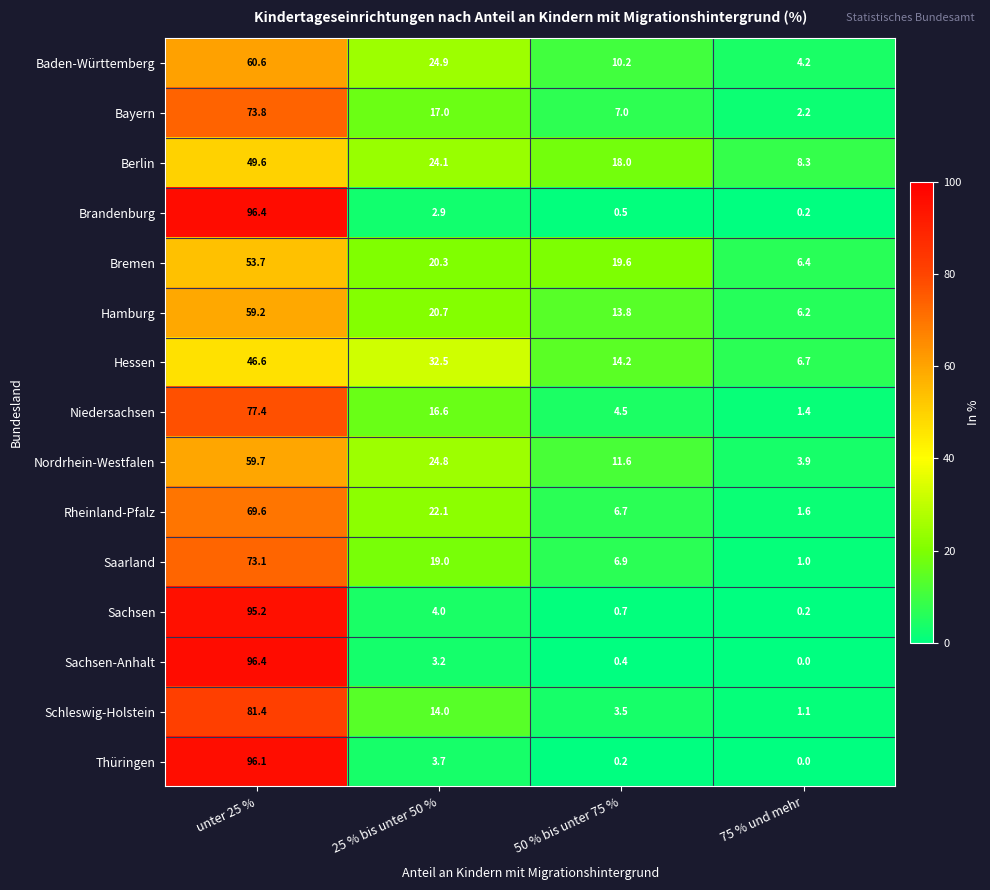

What is the difference between the maximum and minimum values in the Bayern series?

71.6